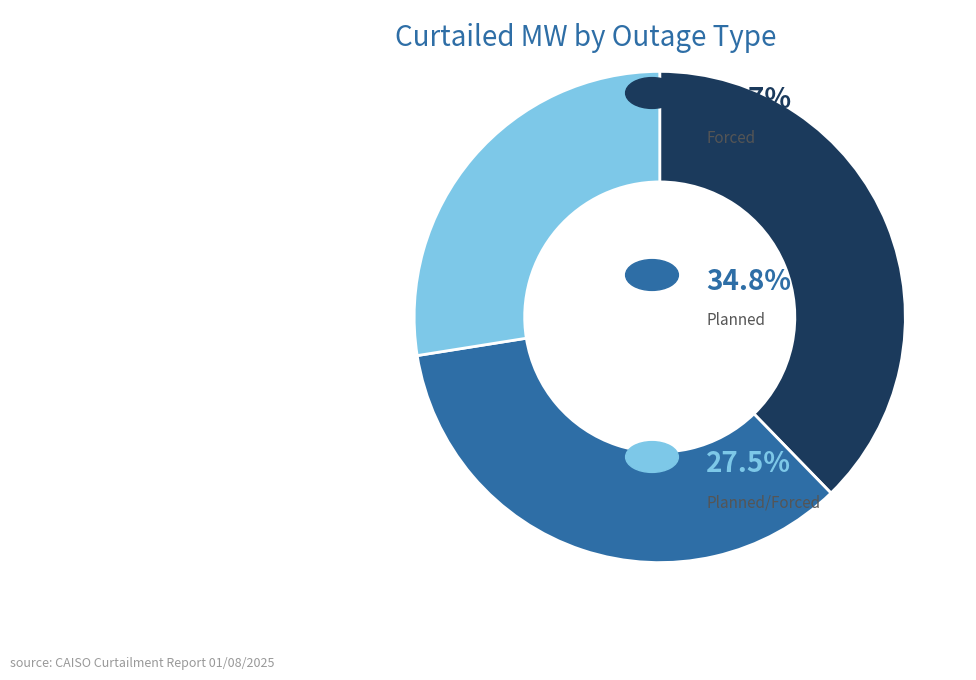

Does any single category account for the majority?

No